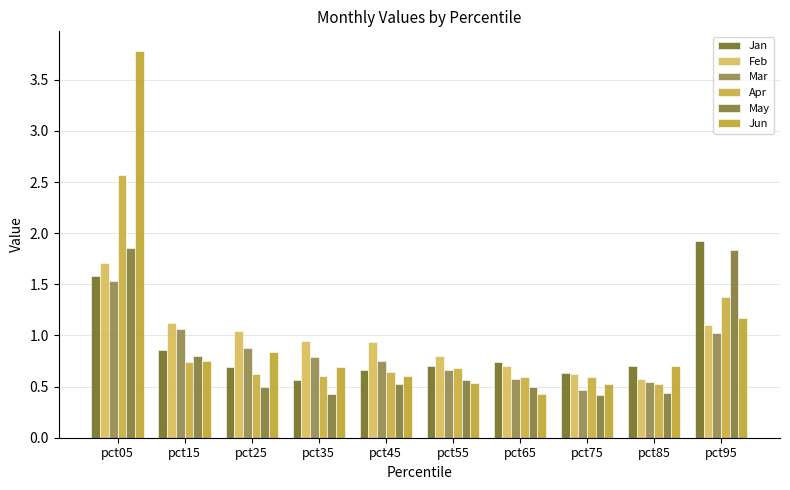

What is the value of the Jan bar at the 3rd from the left?

0.7